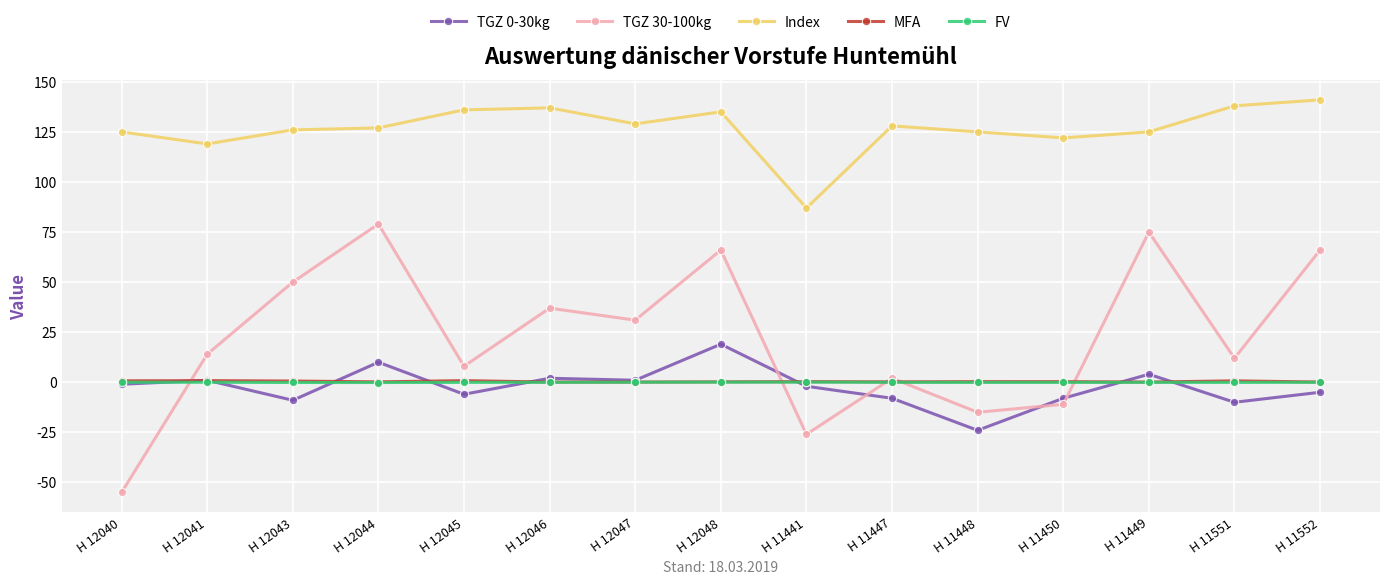

True or false: FV has more than 0 points higher than both neighbors.

True